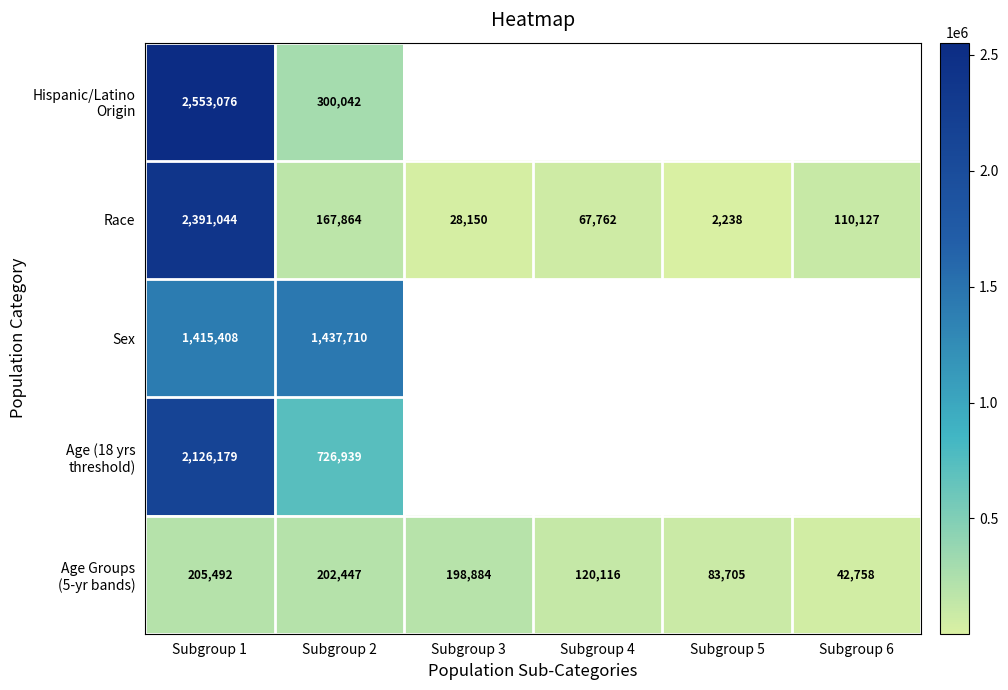

What is the sum of the Race values at Subgroup 5 and Subgroup 4?

70000